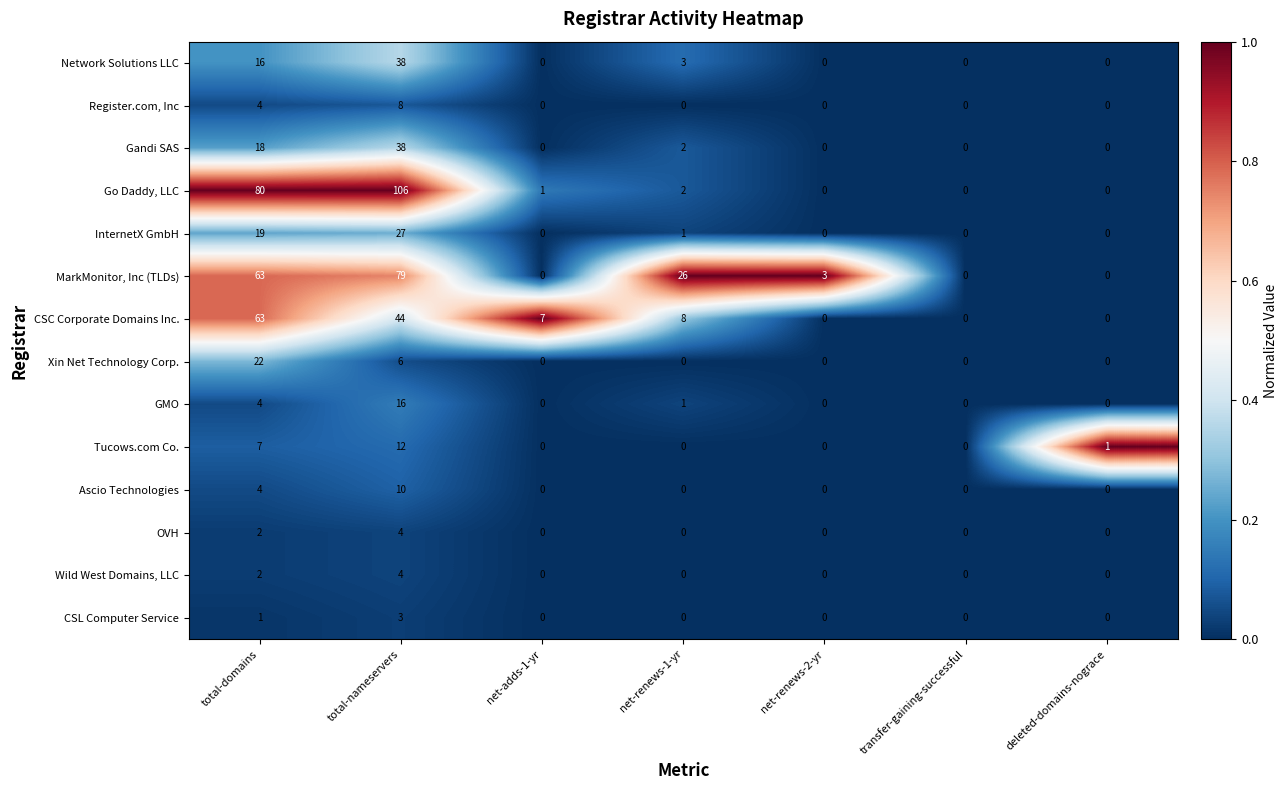

Between total-domains and transfer-gaining-successful, which series saw the biggest shift?

Go Daddy, LLC